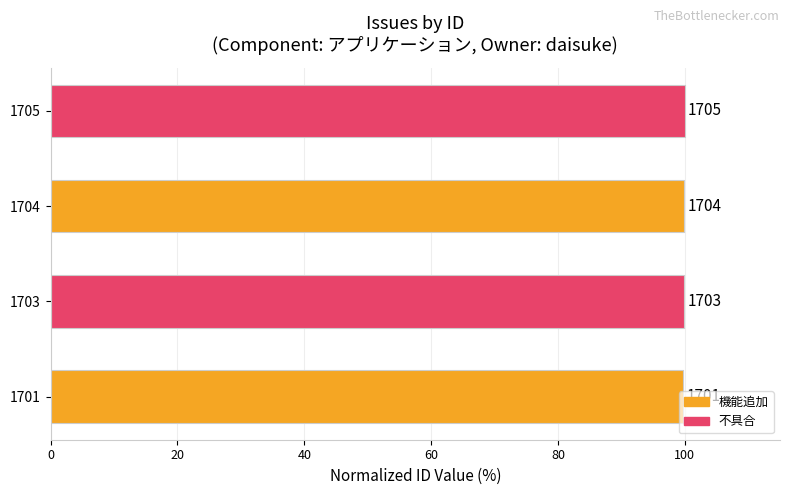

Are the bars horizontal?

Yes